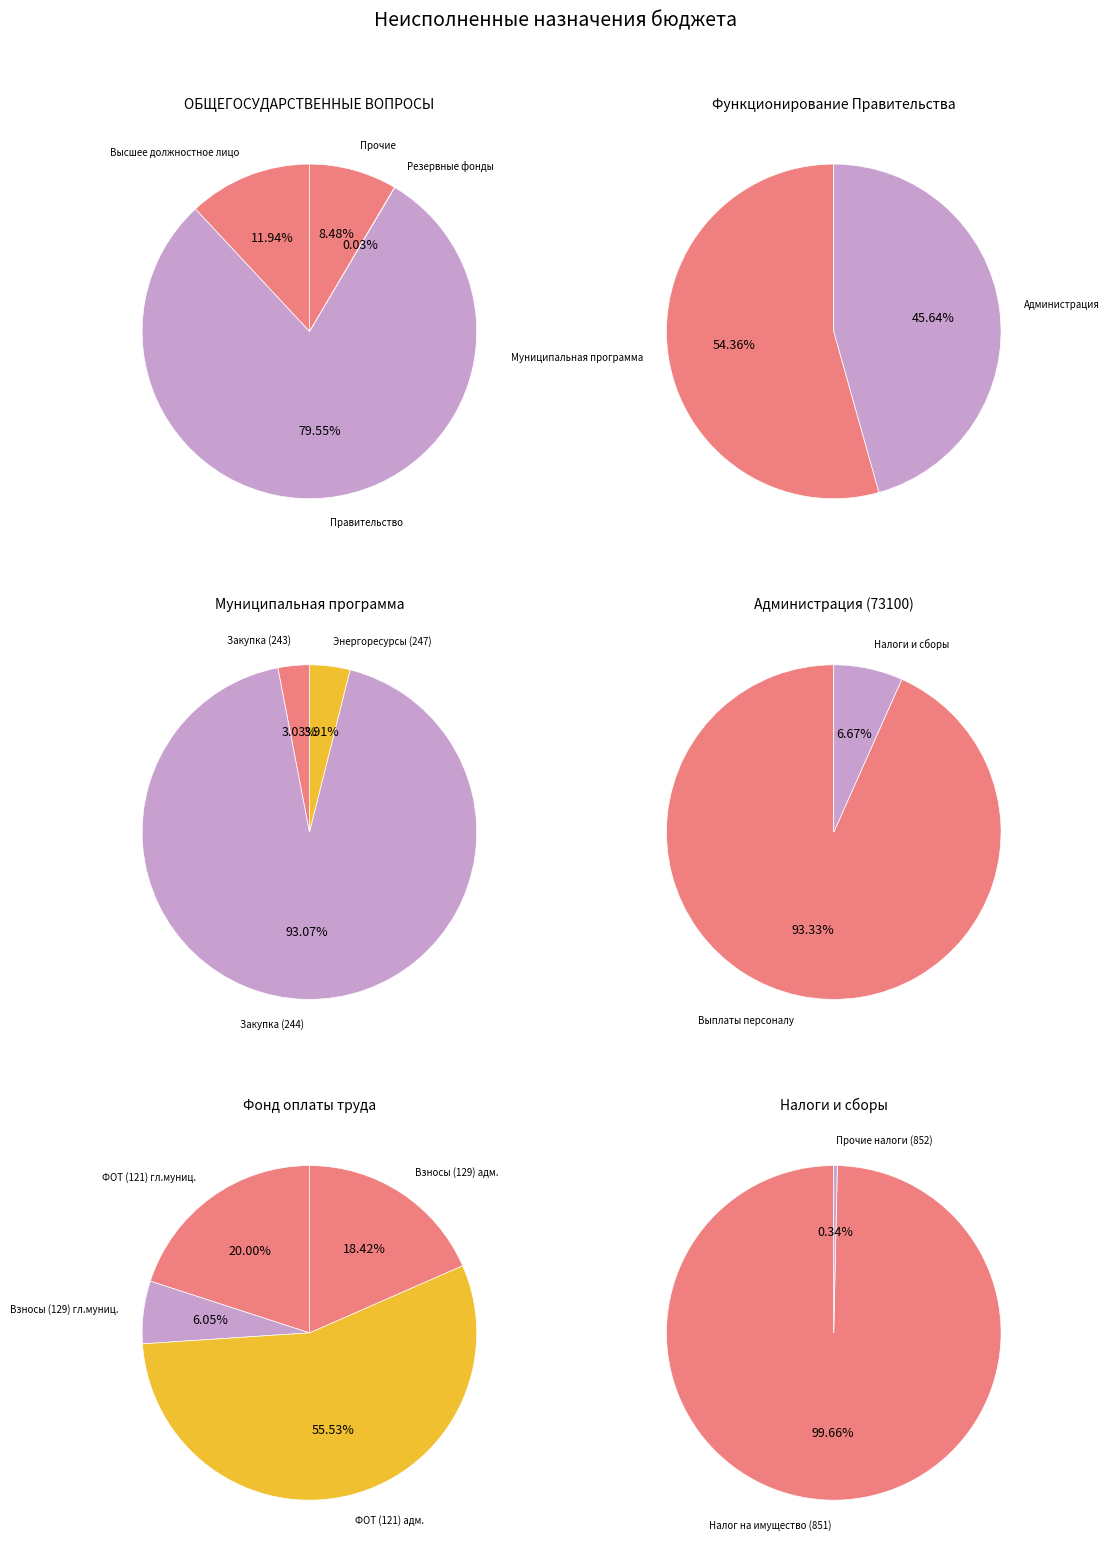

Is Функционирование высшего должностного лица the majority of the pie?

No